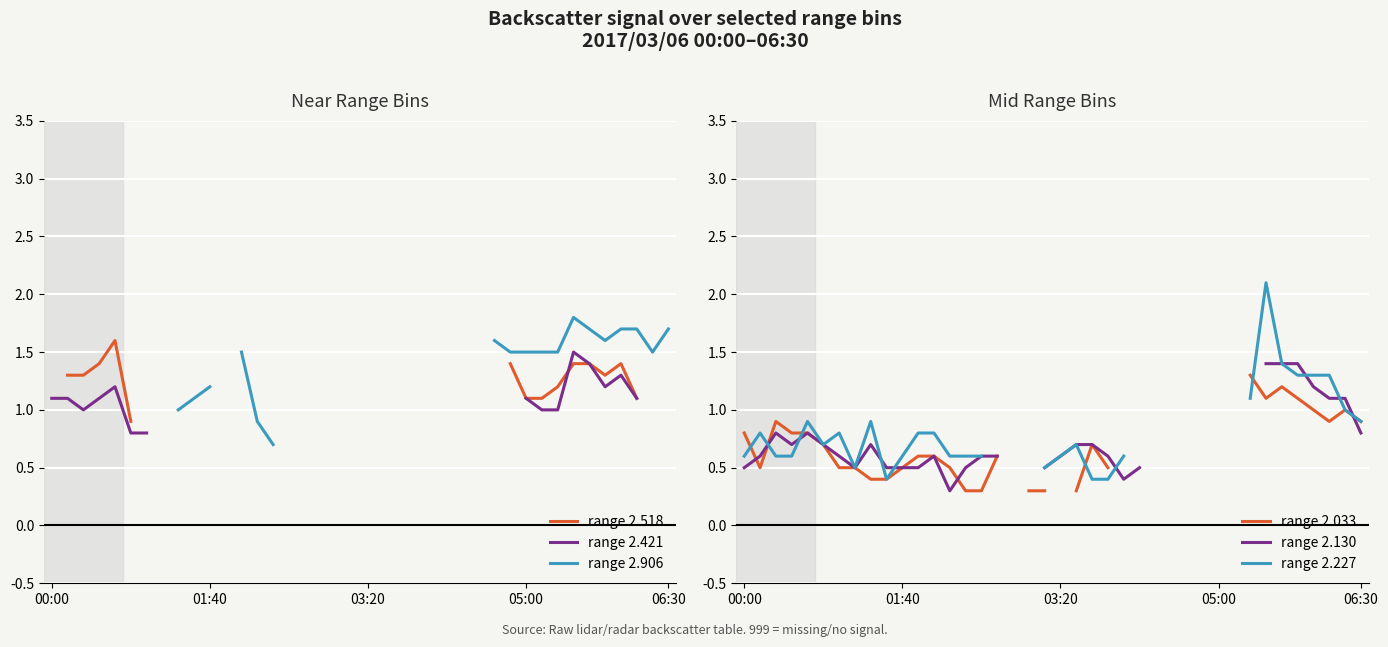

How many data points does each series have?

40